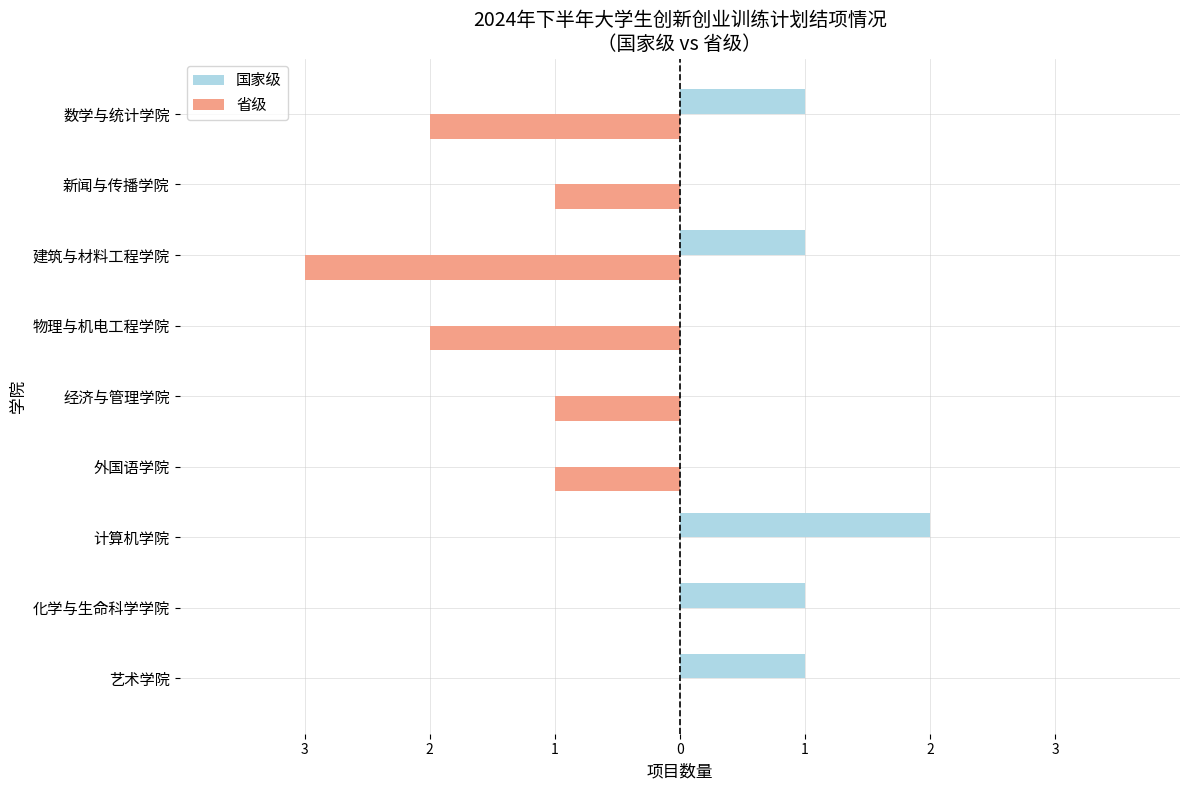

What are all the series names shown in the legend?

国家级, 省级